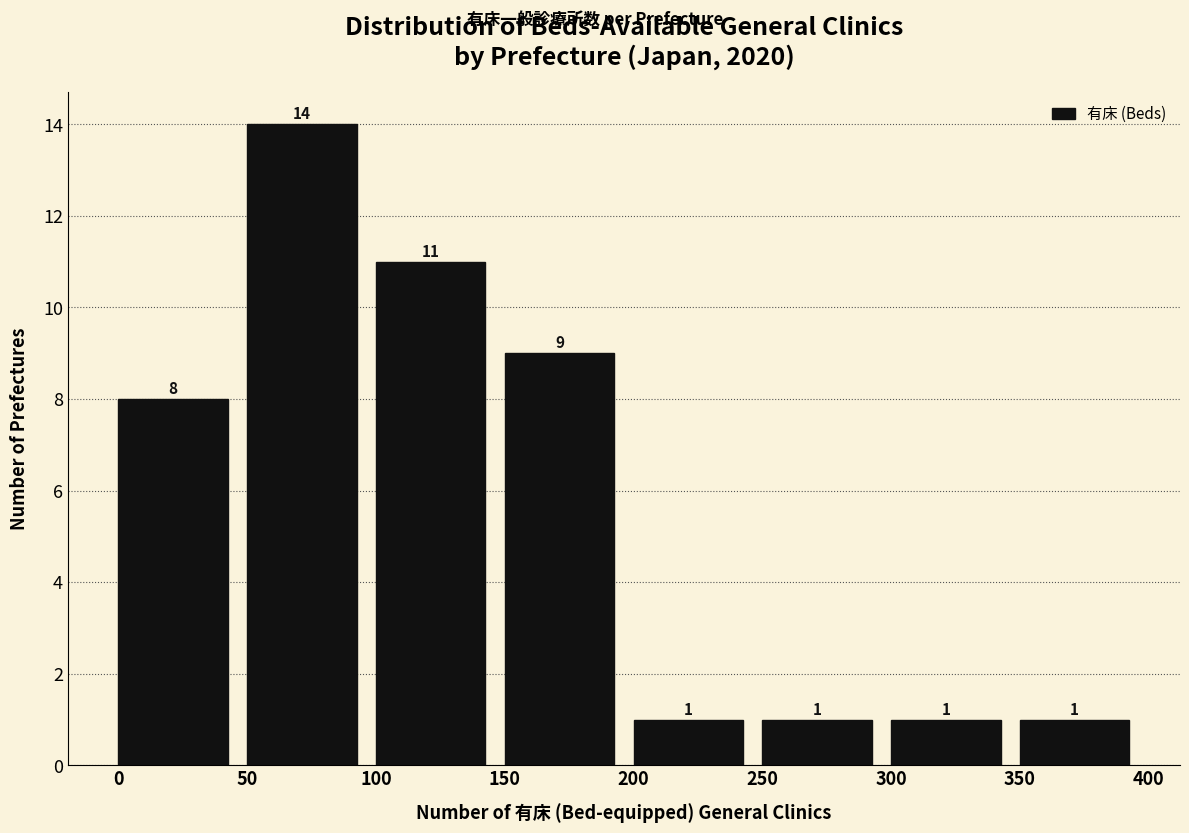

How tall is the bar that spans 150 to 200 on the x-axis?

9